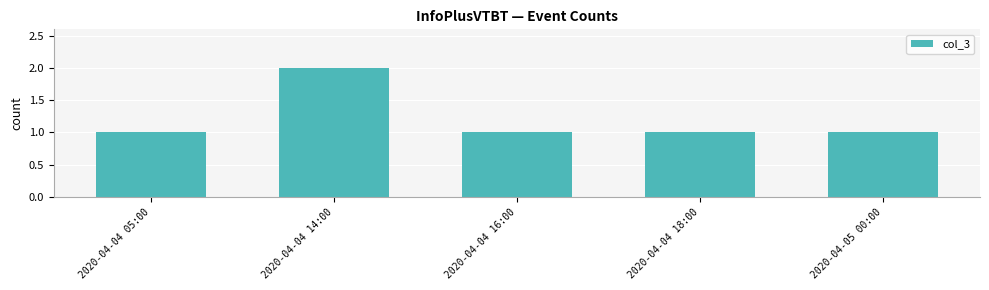

The value at 2020-04-04 05:00 is 2. True or false?

False